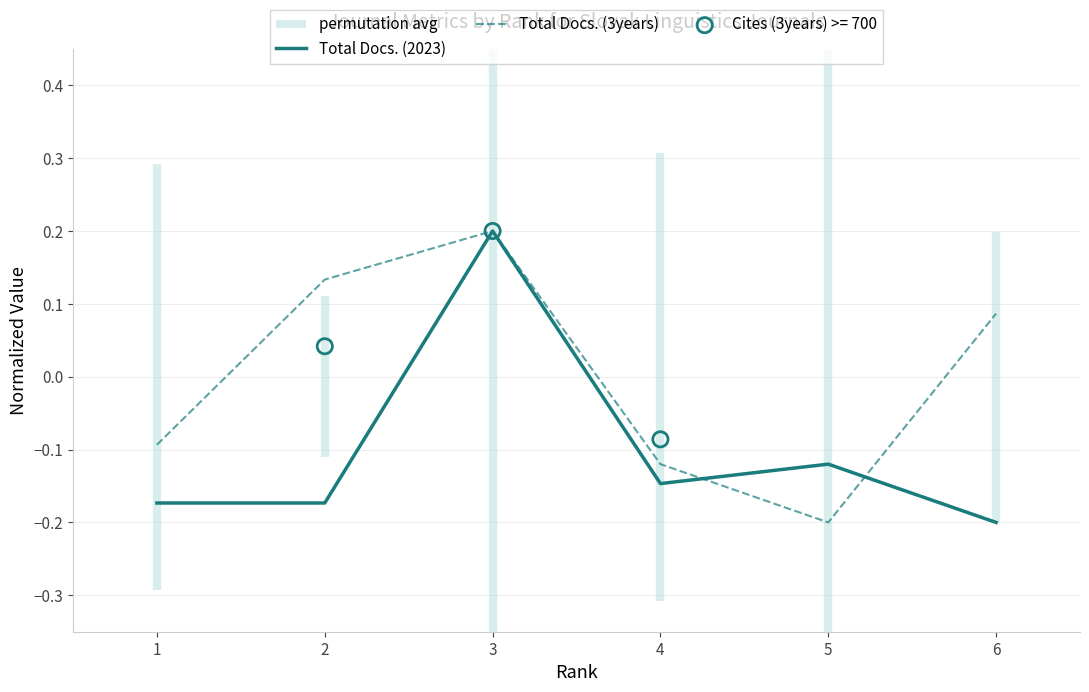

Is the value of Total Docs. (2023) at 6 greater than the value of Total Docs. (3years) at 1?

No